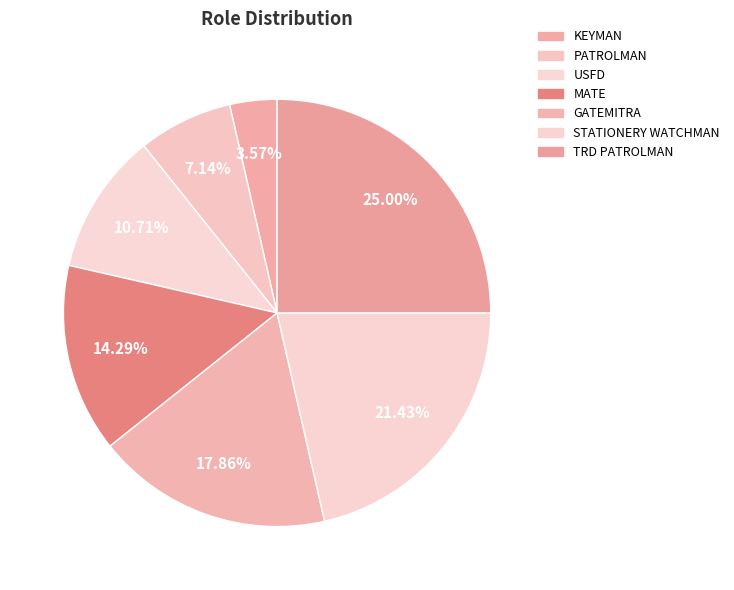

What percentage do STATIONERY WATCHMAN and MATE together represent?

35.7%